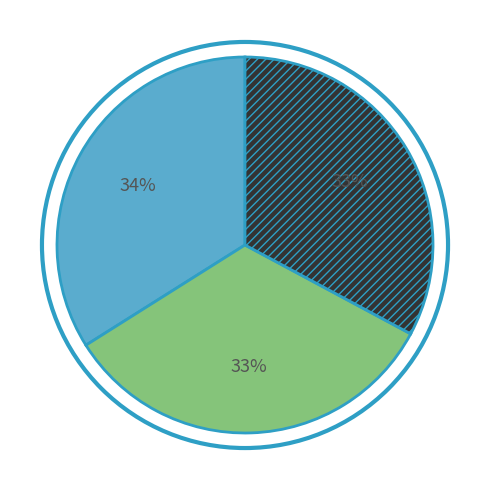

Is there a majority slice in this chart?

No